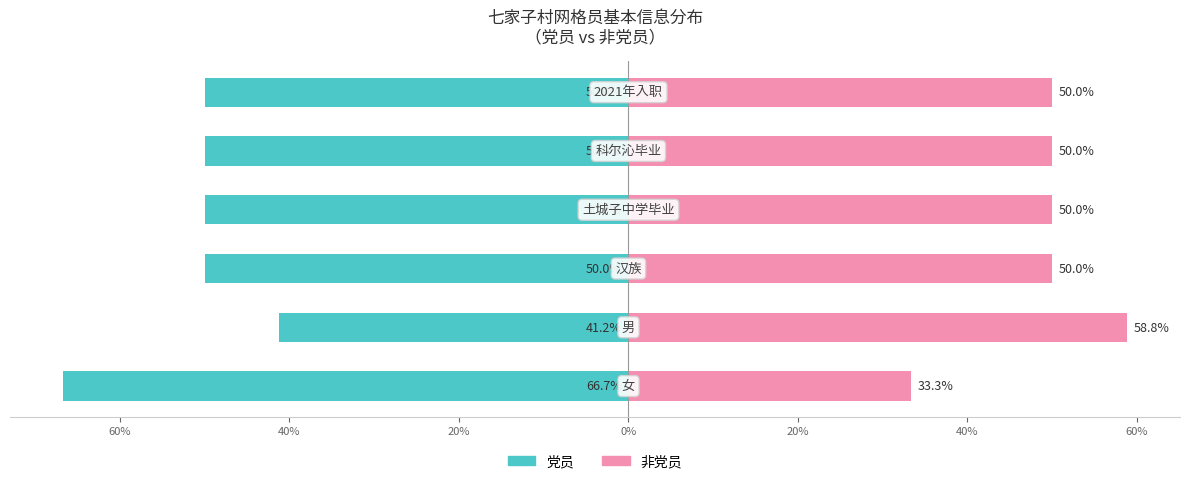

What is the difference between the maximum and minimum values in the 非党员 series?

25.5